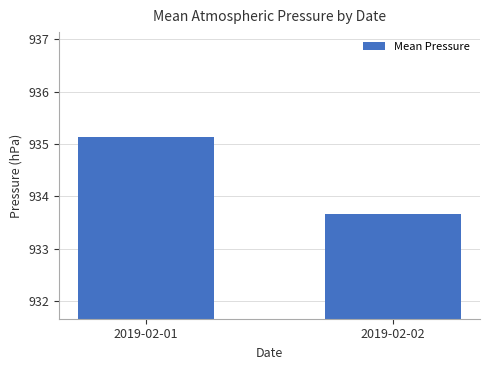

Reading left to right, extract all data points from this chart.

2019-02-01=935.1	2019-02-02=933.7